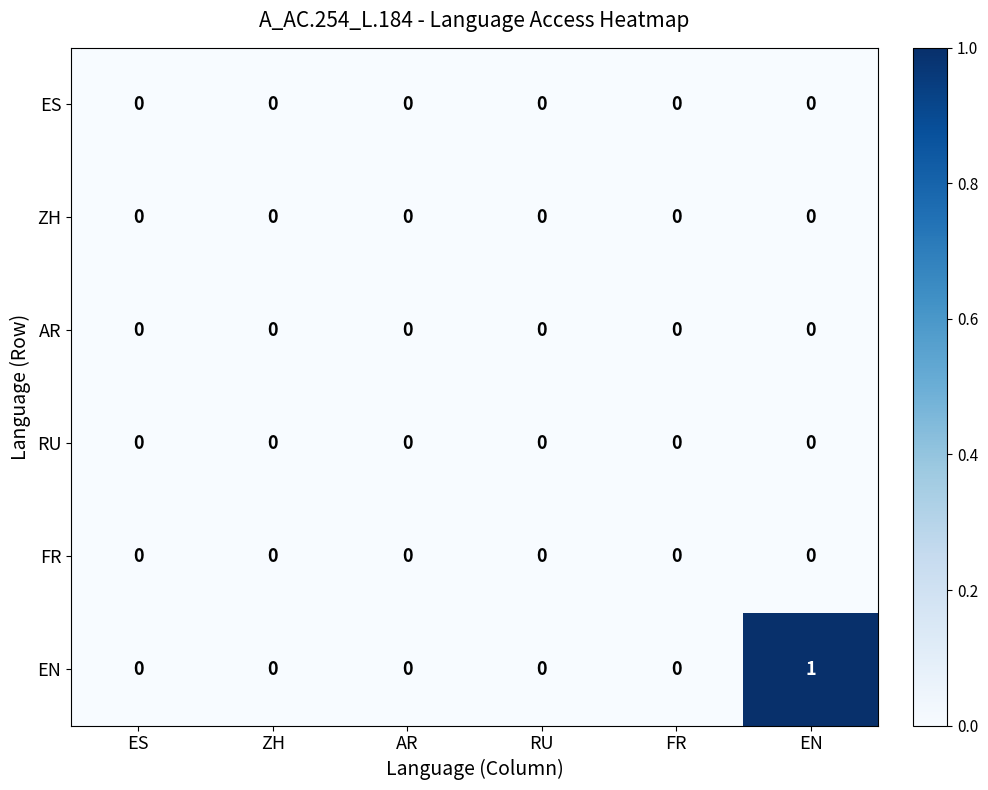

At which category is the sum across all series the highest?

EN